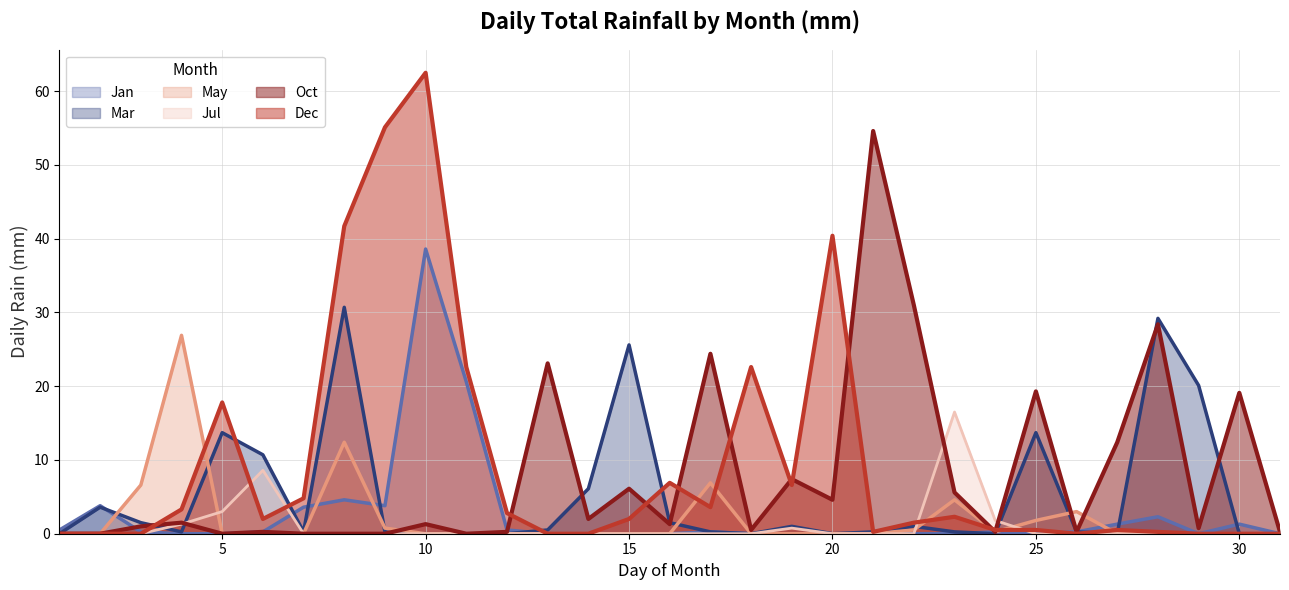

Which label corresponds to the largest value in the chart?

10